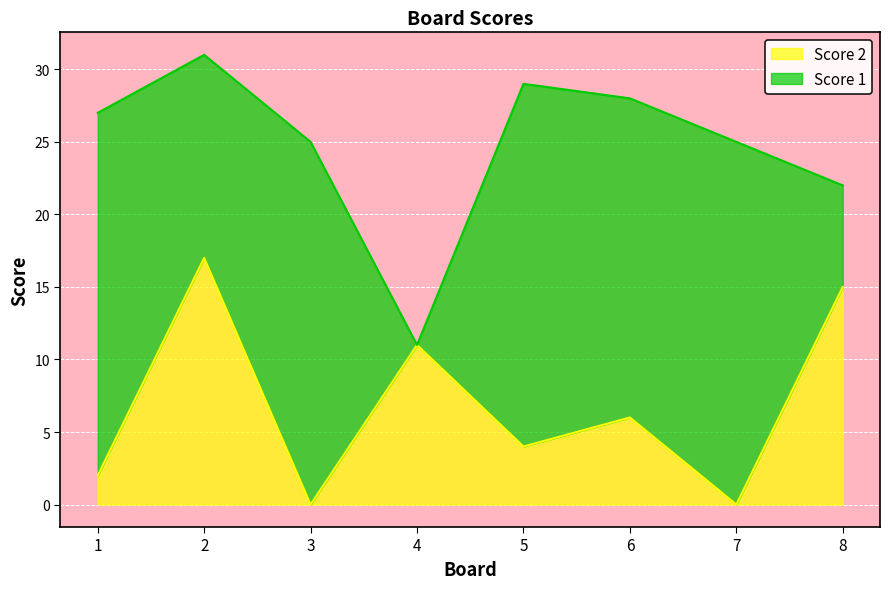

What is the difference between the values at 6 and 2?

11